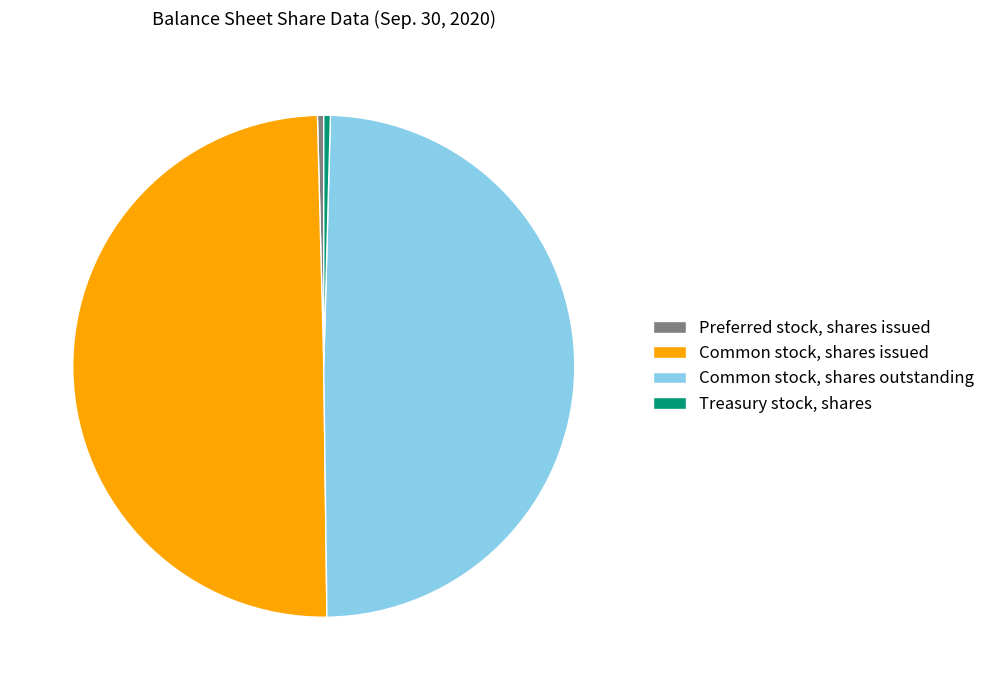

How many segments does this pie chart have?

4